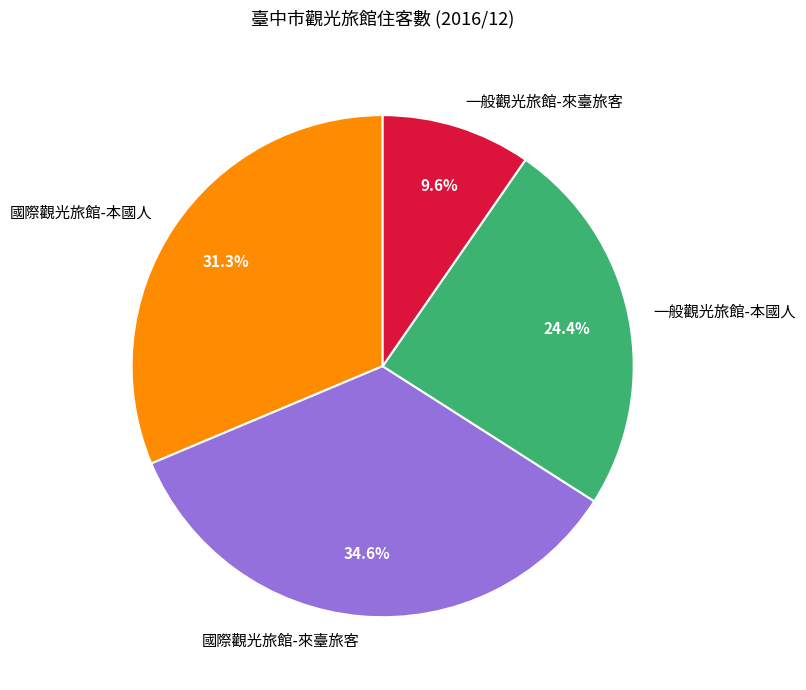

To the nearest percent, what percentage of the pie is 一般觀光旅館-本國人?

24%